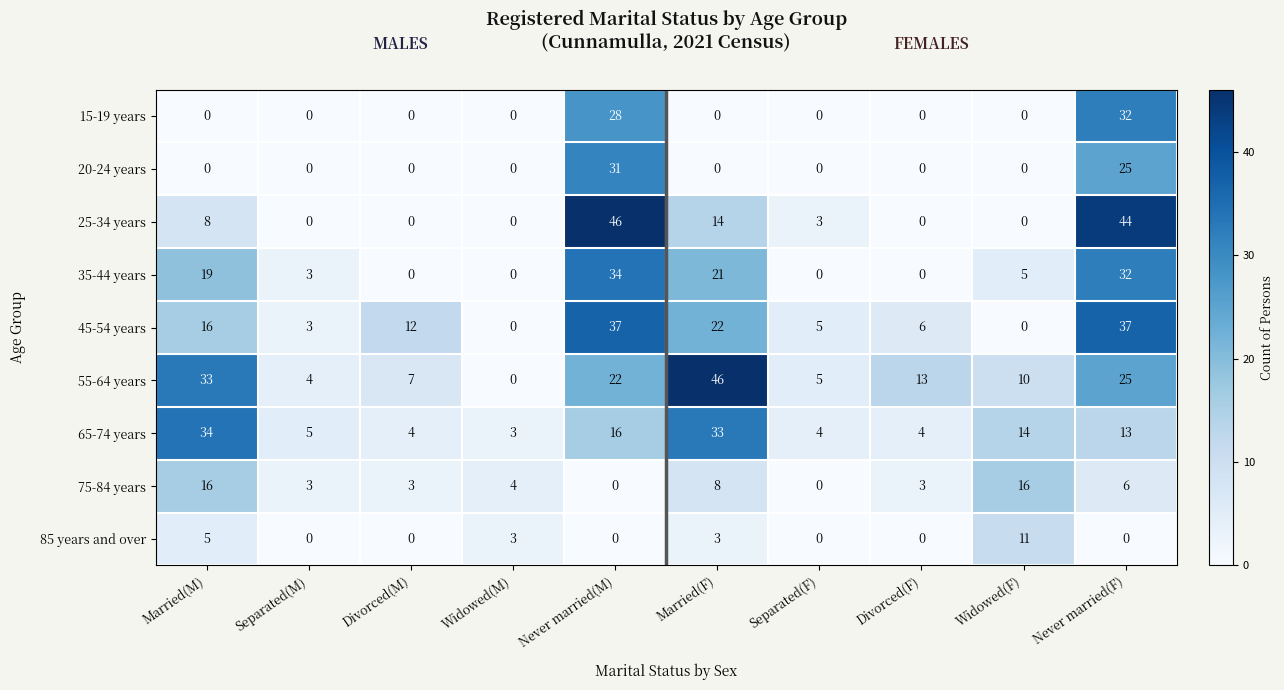

What is the difference between the highest and lowest values at Married(F)?

46